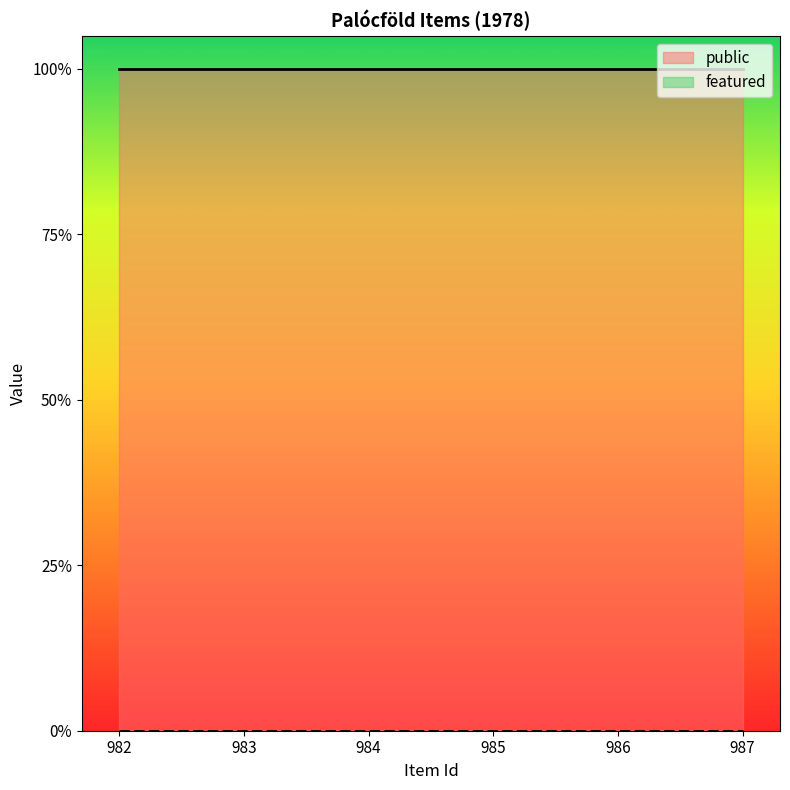

Does the chart display data point markers on the line(s)?

No